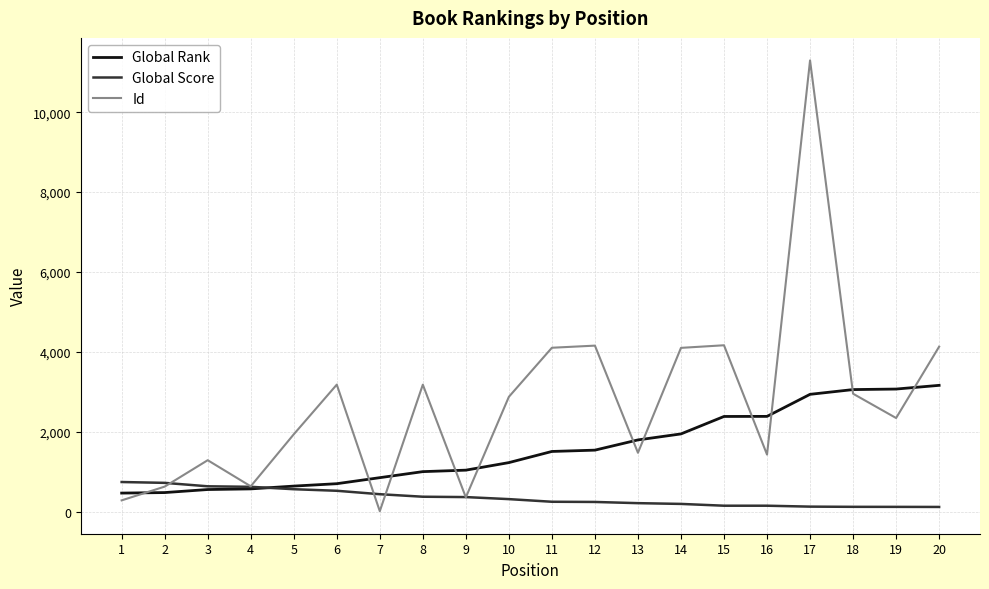

Is the value of Global Rank at 15 greater than the value of Global Score at 19?

Yes